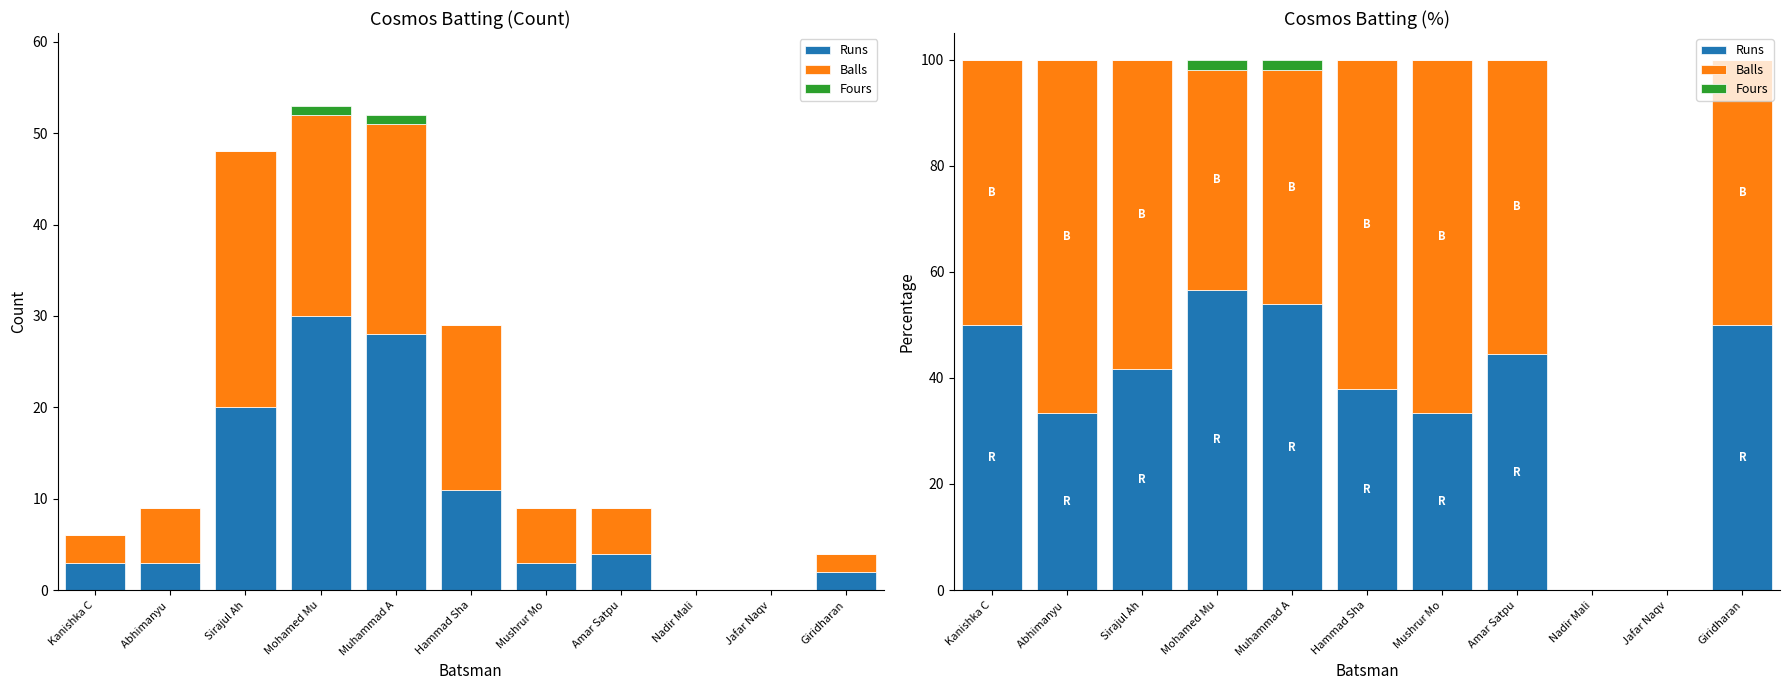

Is it true that Runs equals 27.6 at Amar Satpu?

False